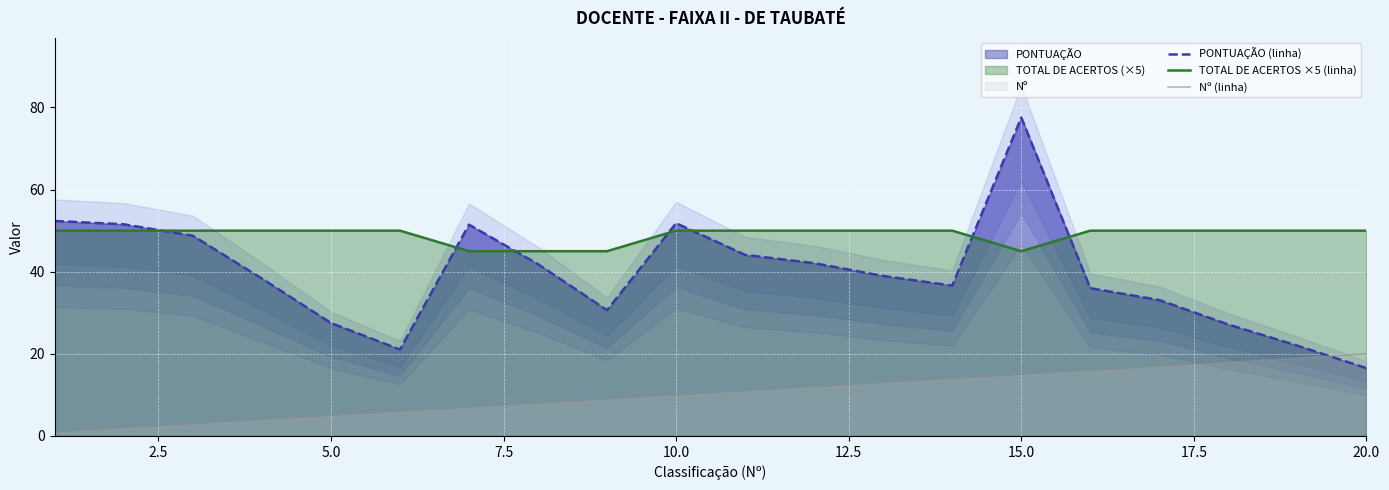

True or false: TOTAL DE ACERTOS ×5 (linha) and Nº (linha) cross at least once.

False